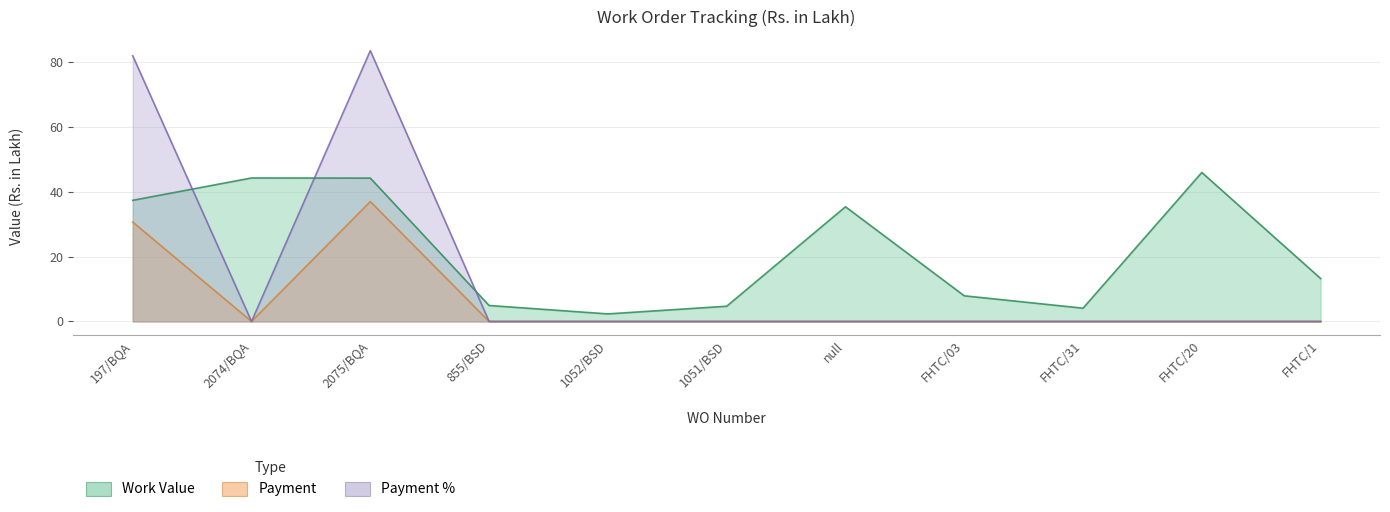

How many series are shown in this chart?

3